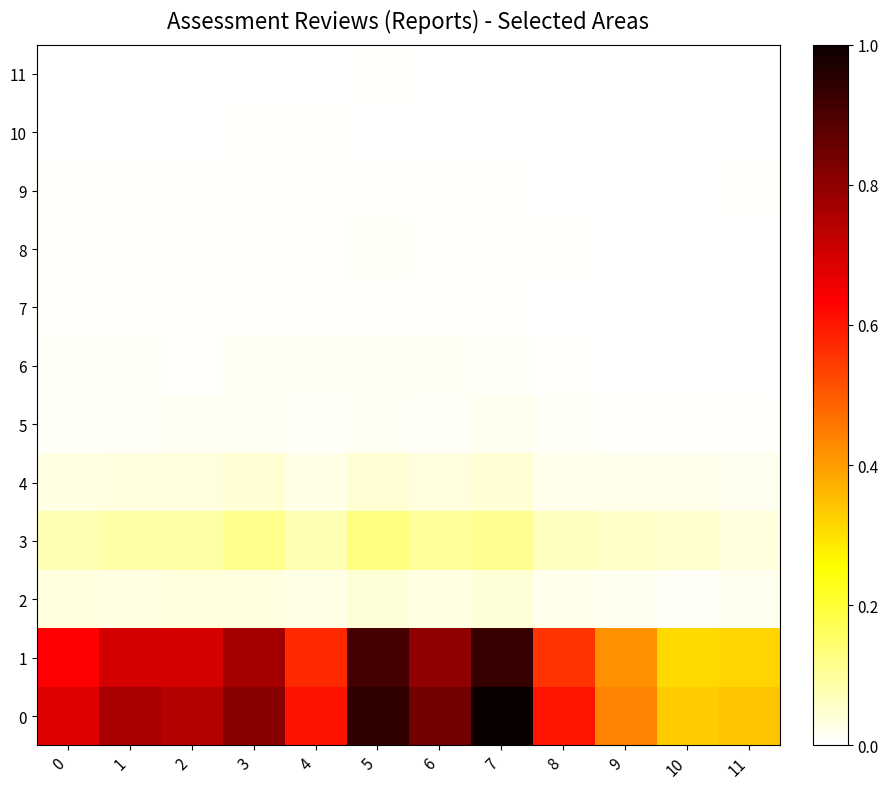

Which category has the lowest value across all series?

9